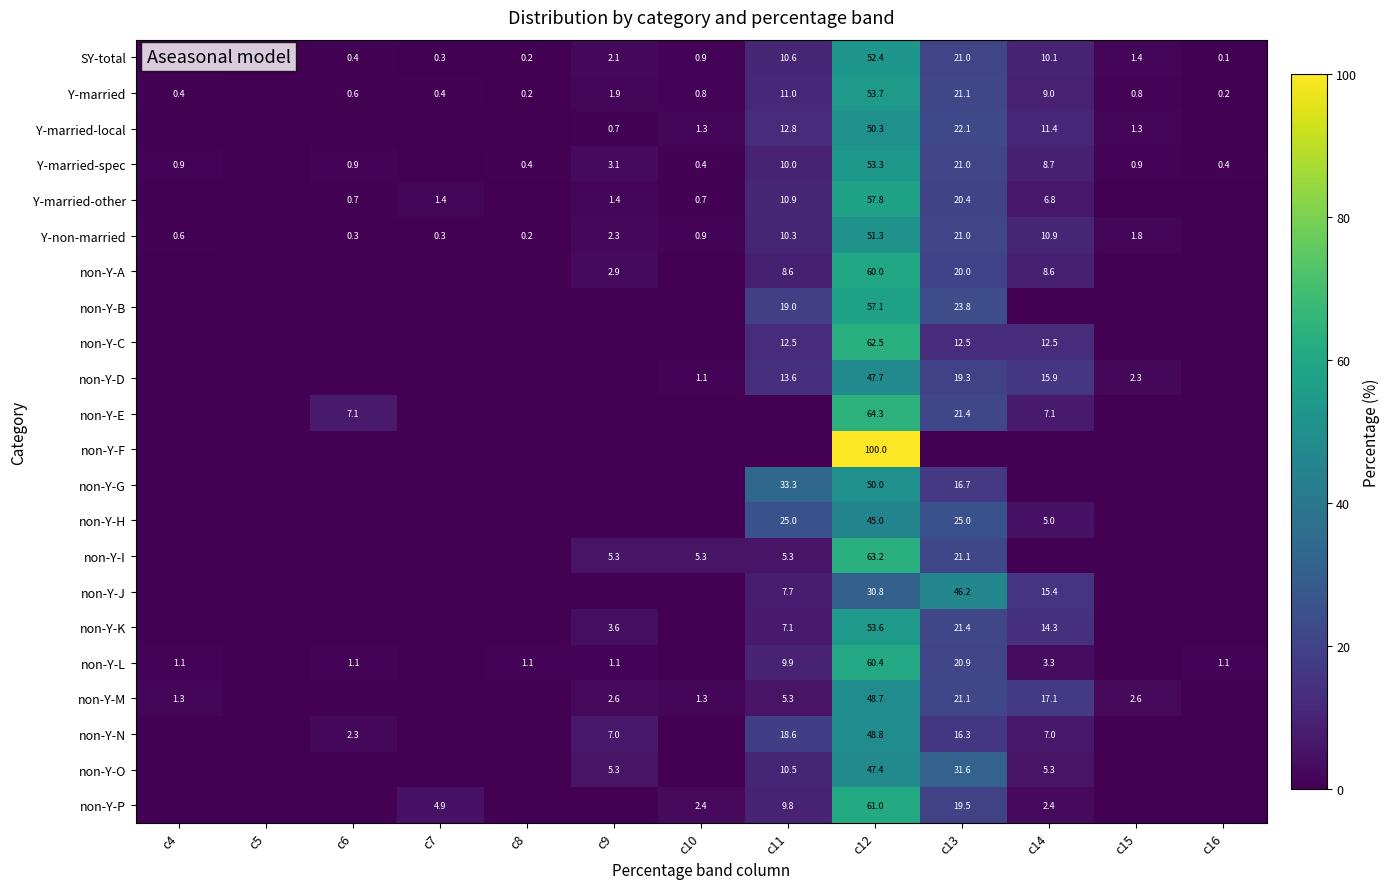

The non-Y-D series shows 19.5 at c11. True or false?

False